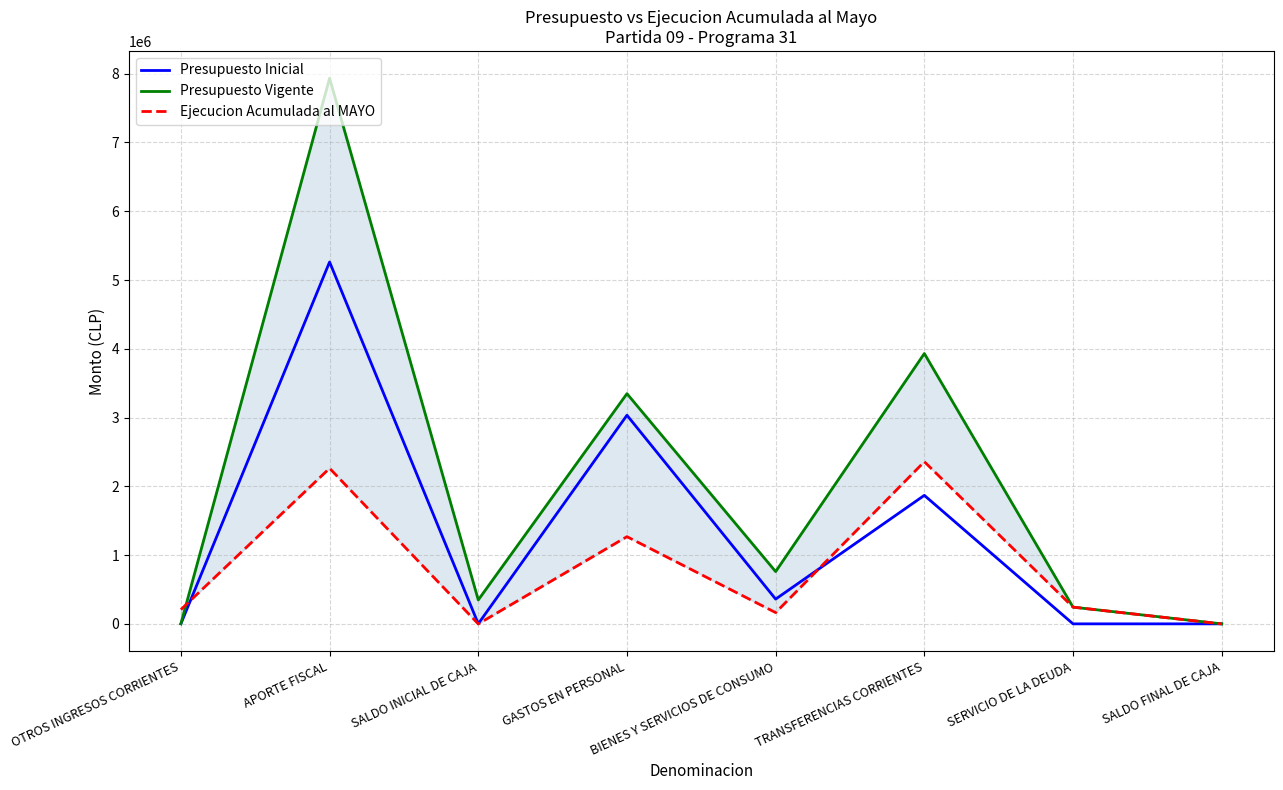

Which category has the highest value across all series?

APORTE FISCAL